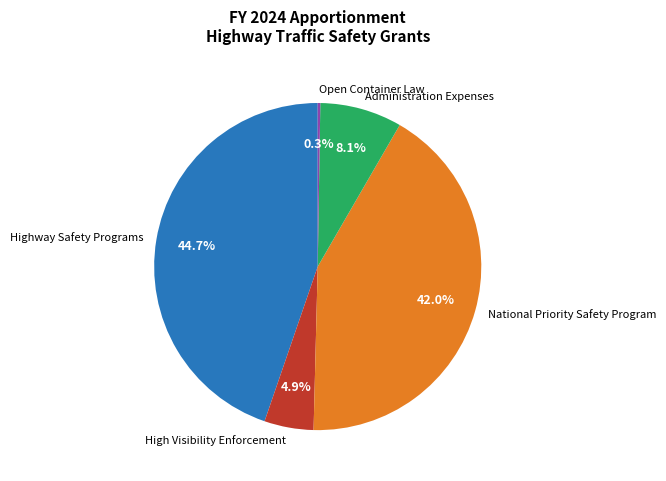

To the nearest percent, what percentage of the pie is High Visibility Enforcement?

5%